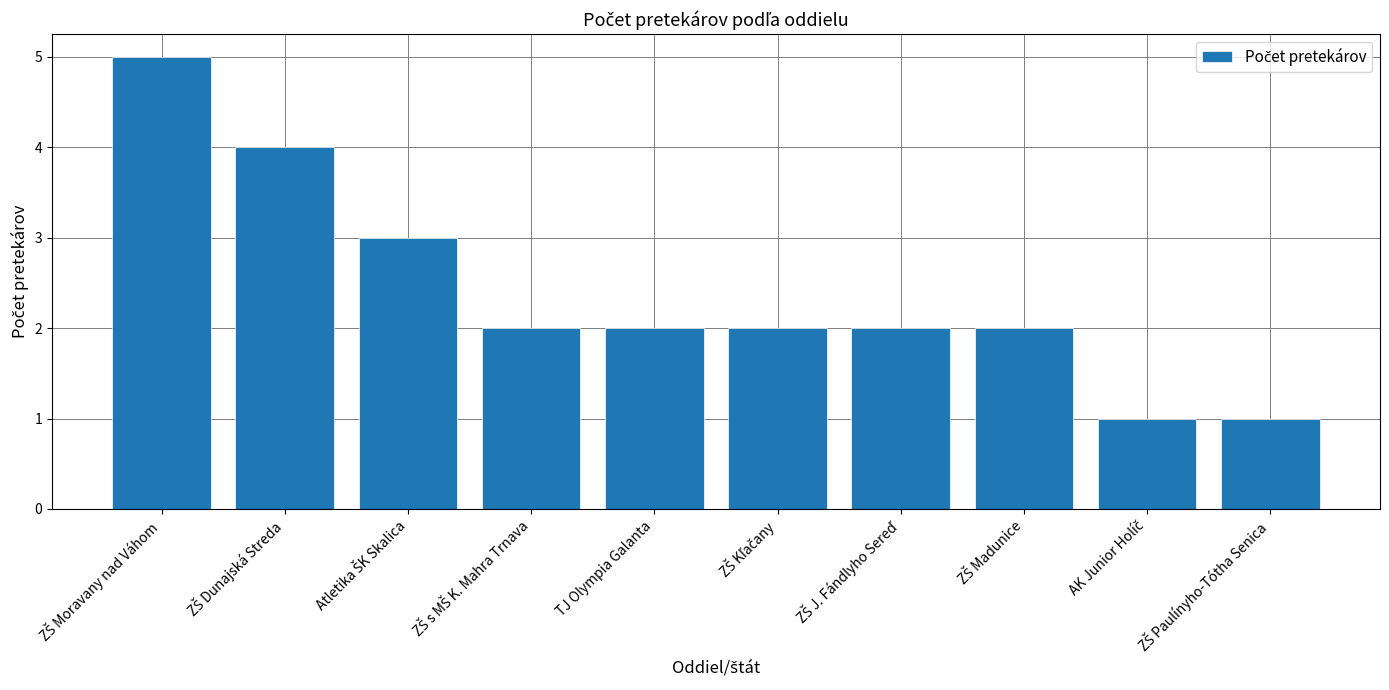

What position from the right is TJ Olympia Galanta?

6